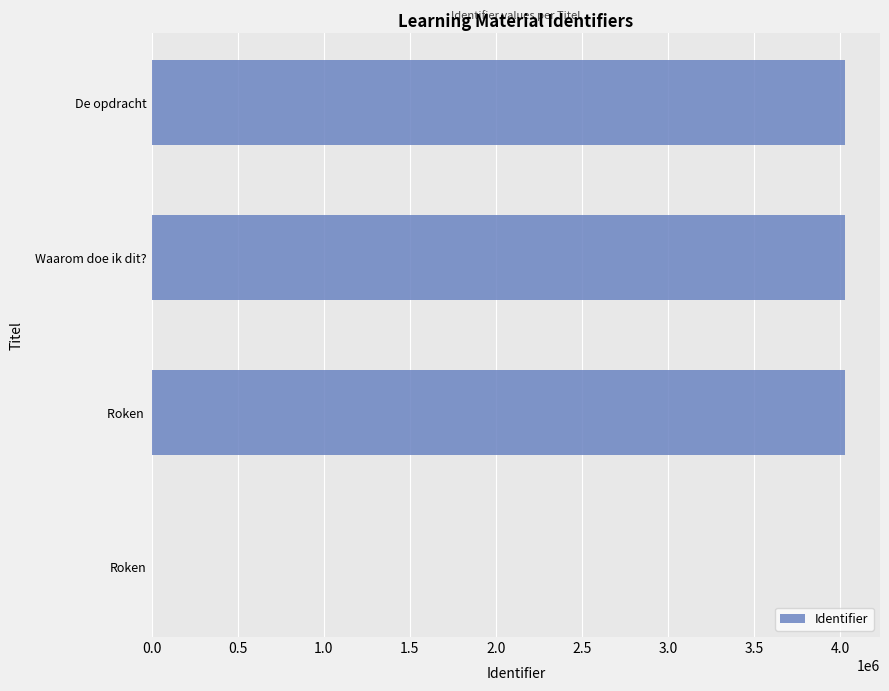

How many distinct data groups are displayed?

1